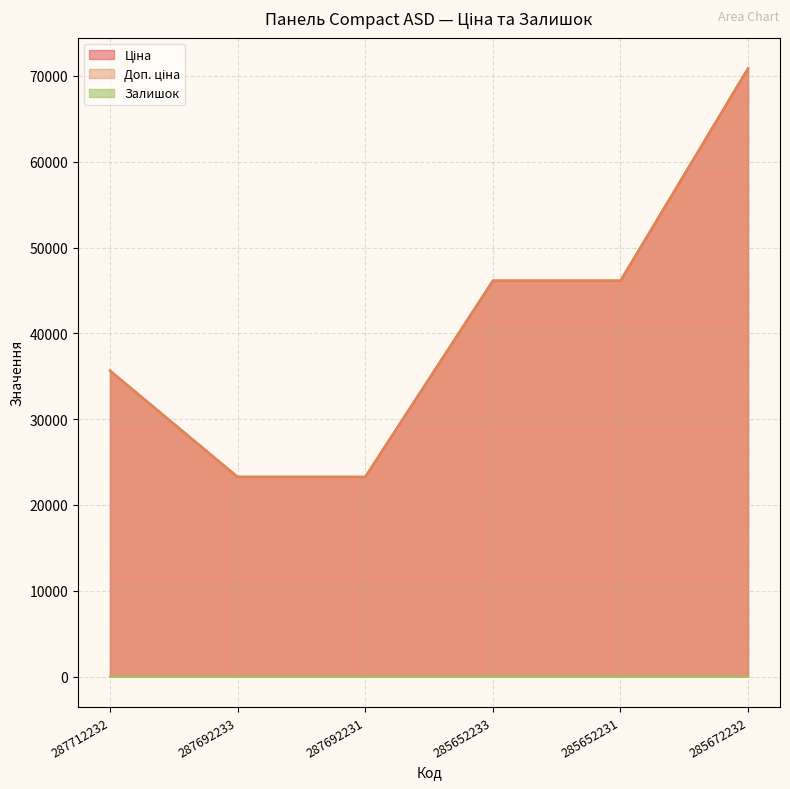

What is the difference between the maximum and minimum values in the Ціна series?

47627.7